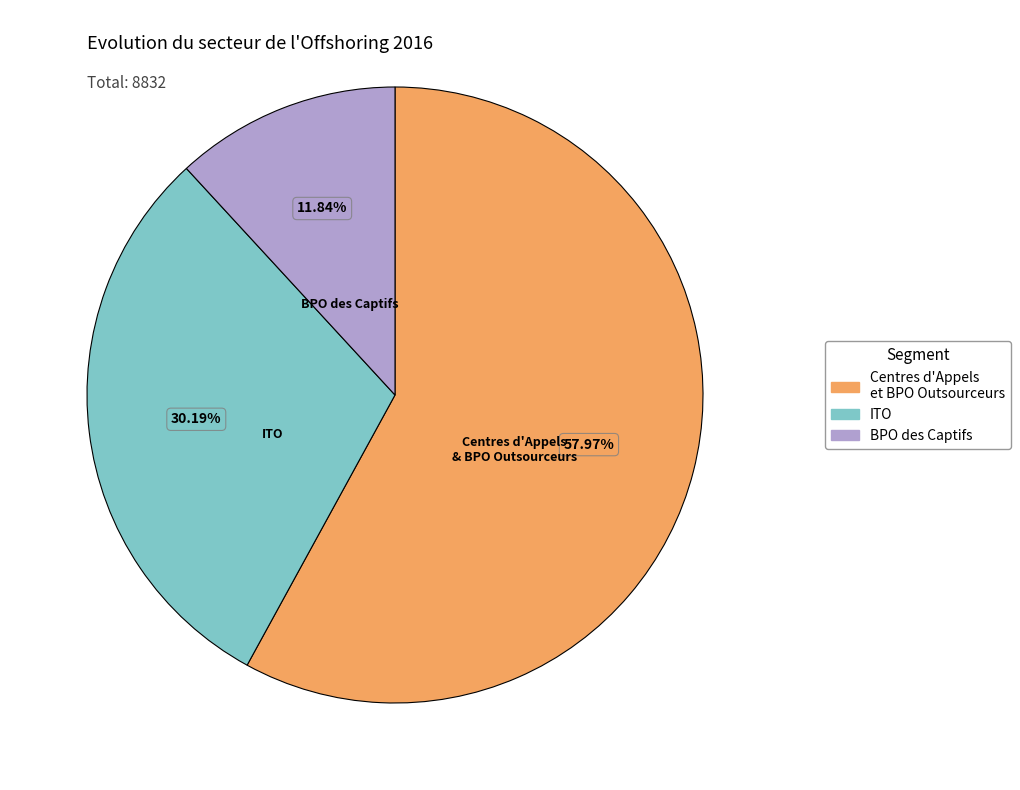

Is there a majority slice in this chart?

Yes